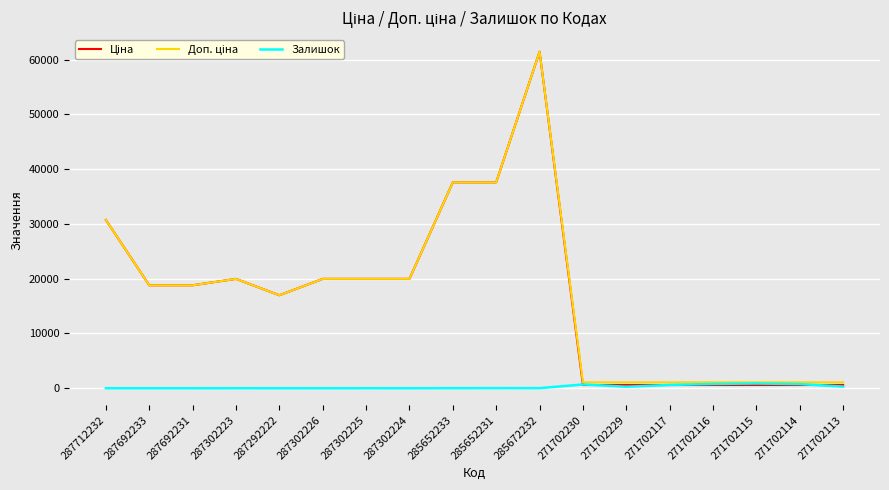

Which label corresponds to the largest value in the chart?

285672232